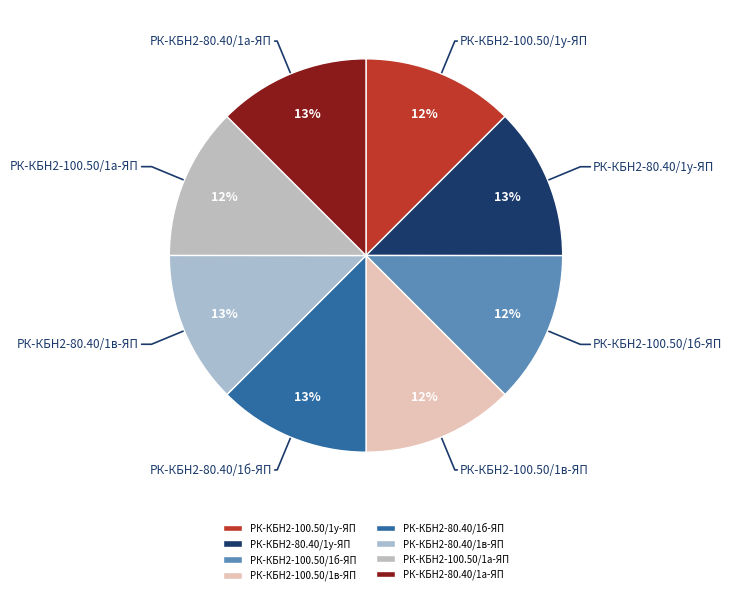

How many segments does this pie chart have?

8